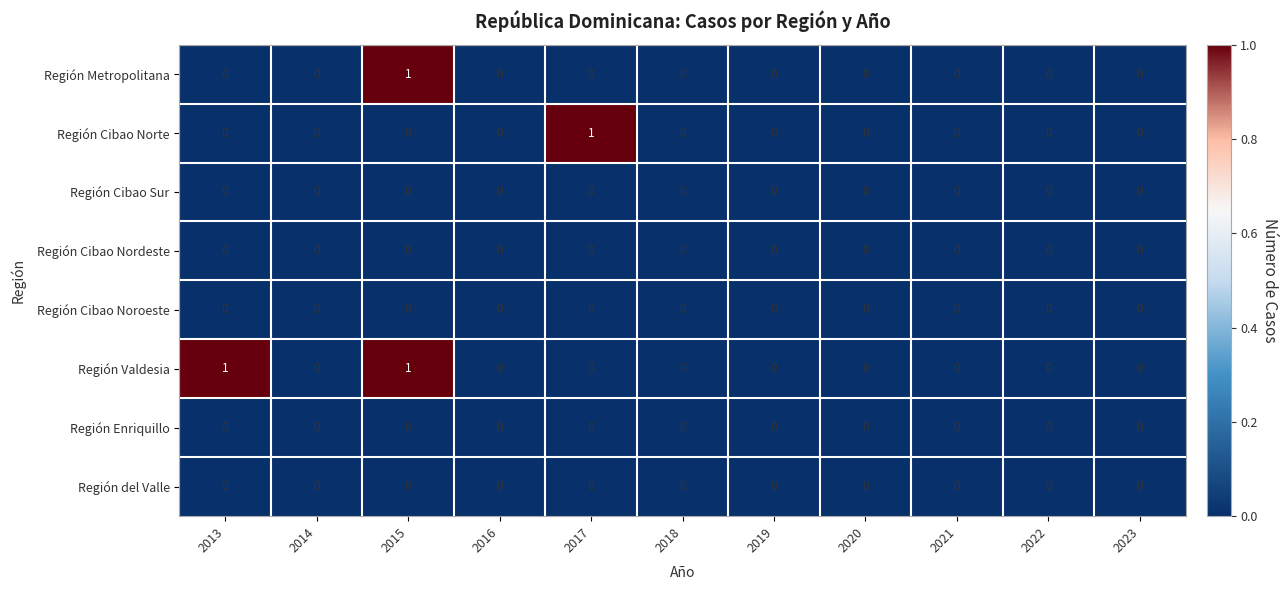

How many distinct data groups are displayed?

8